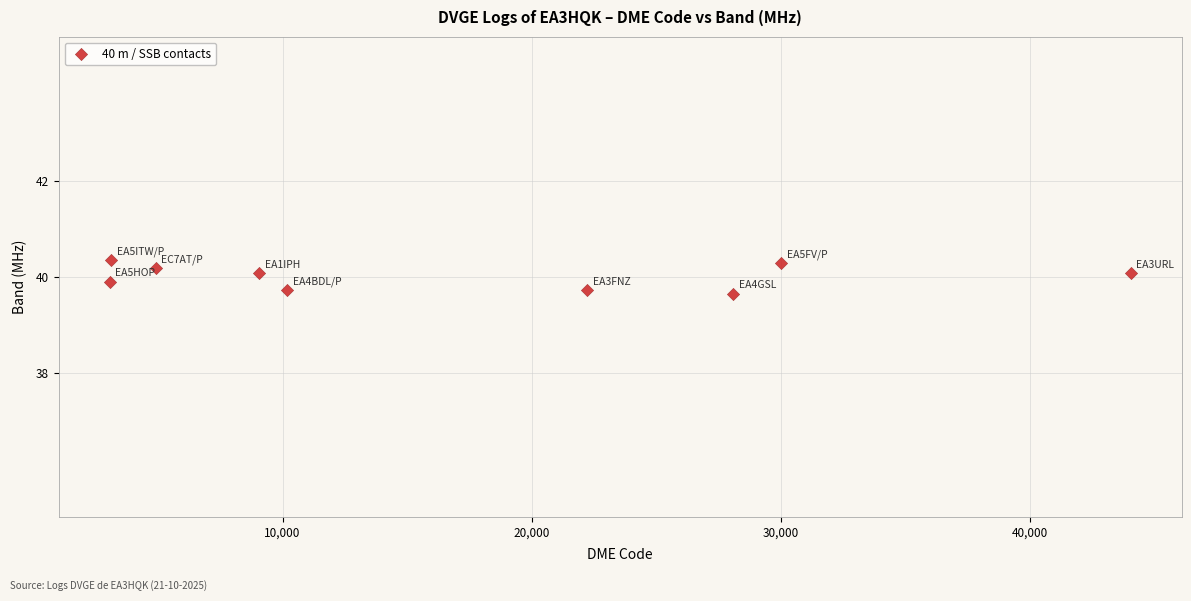

What is the average Y value?

40.0